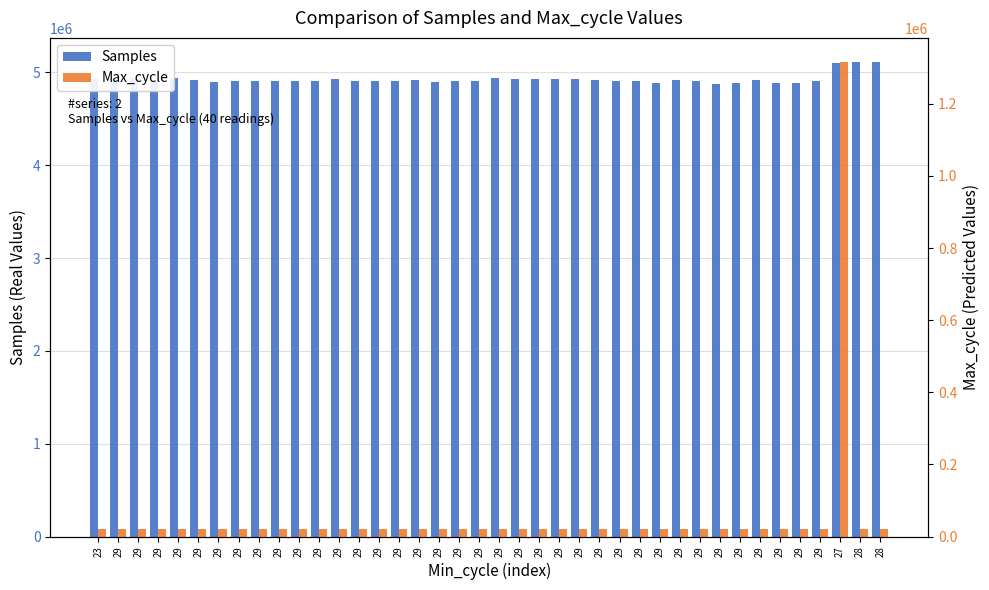

Reading left to right, transcribe all the data shown in this chart.

Samples: 4924790	4937968	4942044	4909920	4940341	4920532	4892968	4904016	4907512	4912140	4909549	4906075	4924639	4909741	4910089	4909988	4924503	4894461	4909396	4909395	4939975	4924958	4925035	4924644	4924764	4921268	4905882	4905846	4889759	4921238	4905621	4872812	4890144	4920171	4890908	4889340	4905108	5103847	5117009	5116878
Max_cycle: 20224	20189	20197	20196	20226	20241	20428	20206	20234	20193	20202	20380	20269	20189	20248	20254	20194	20253	20216	20182	20242	20173	20214	20202	20317	20211	20178	20186	20191	20244	20211	20198	20182	20195	20539	20185	20198	1317009	20183	20186